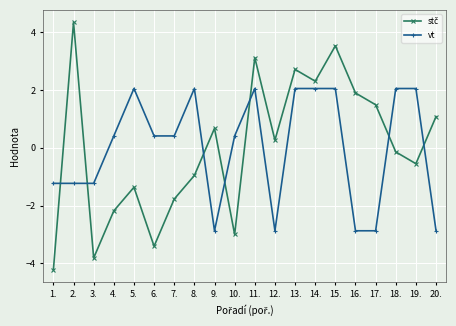

What is the approximate value of vt at 12.?

-2.9